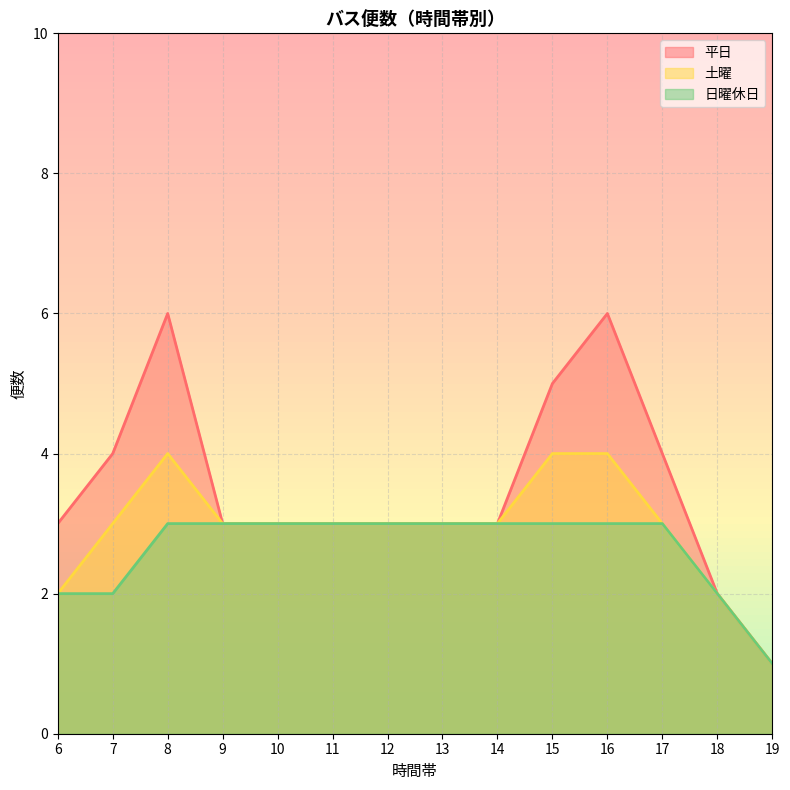

How many data points in 平日 are less than 3?

2